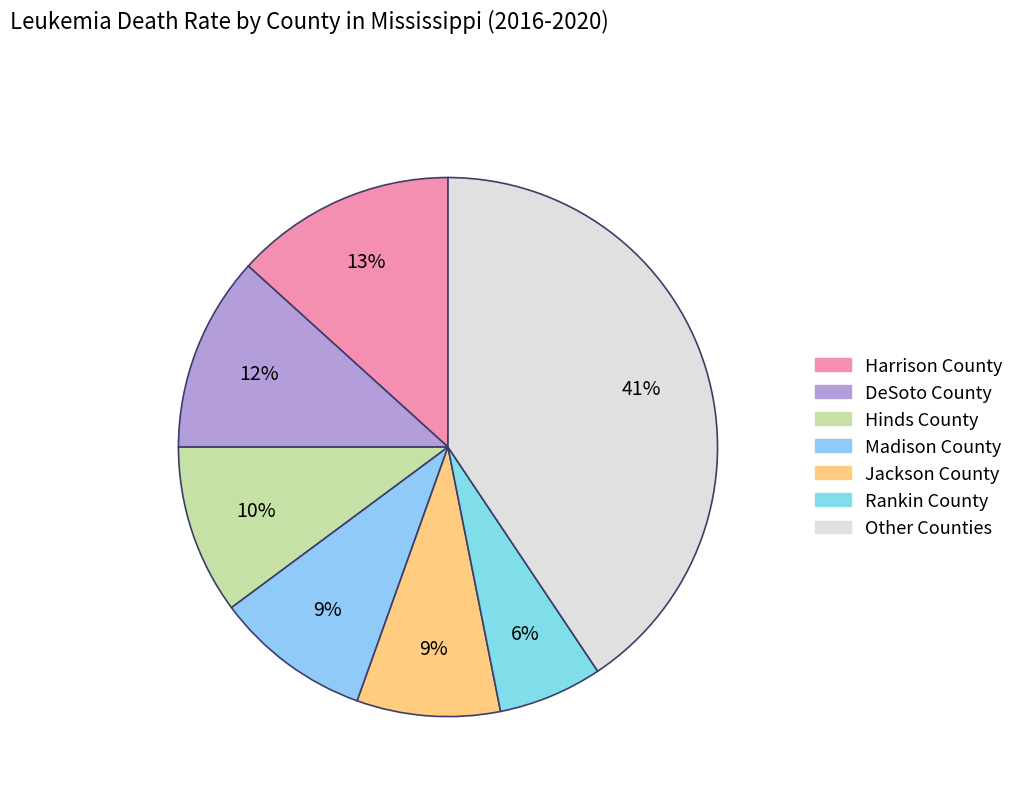

Which slice is the smallest?

Rankin County